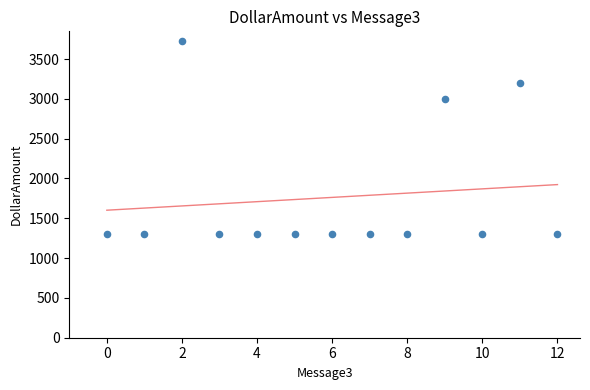

What Y value in the scatter plot is closest to 2513?

2998